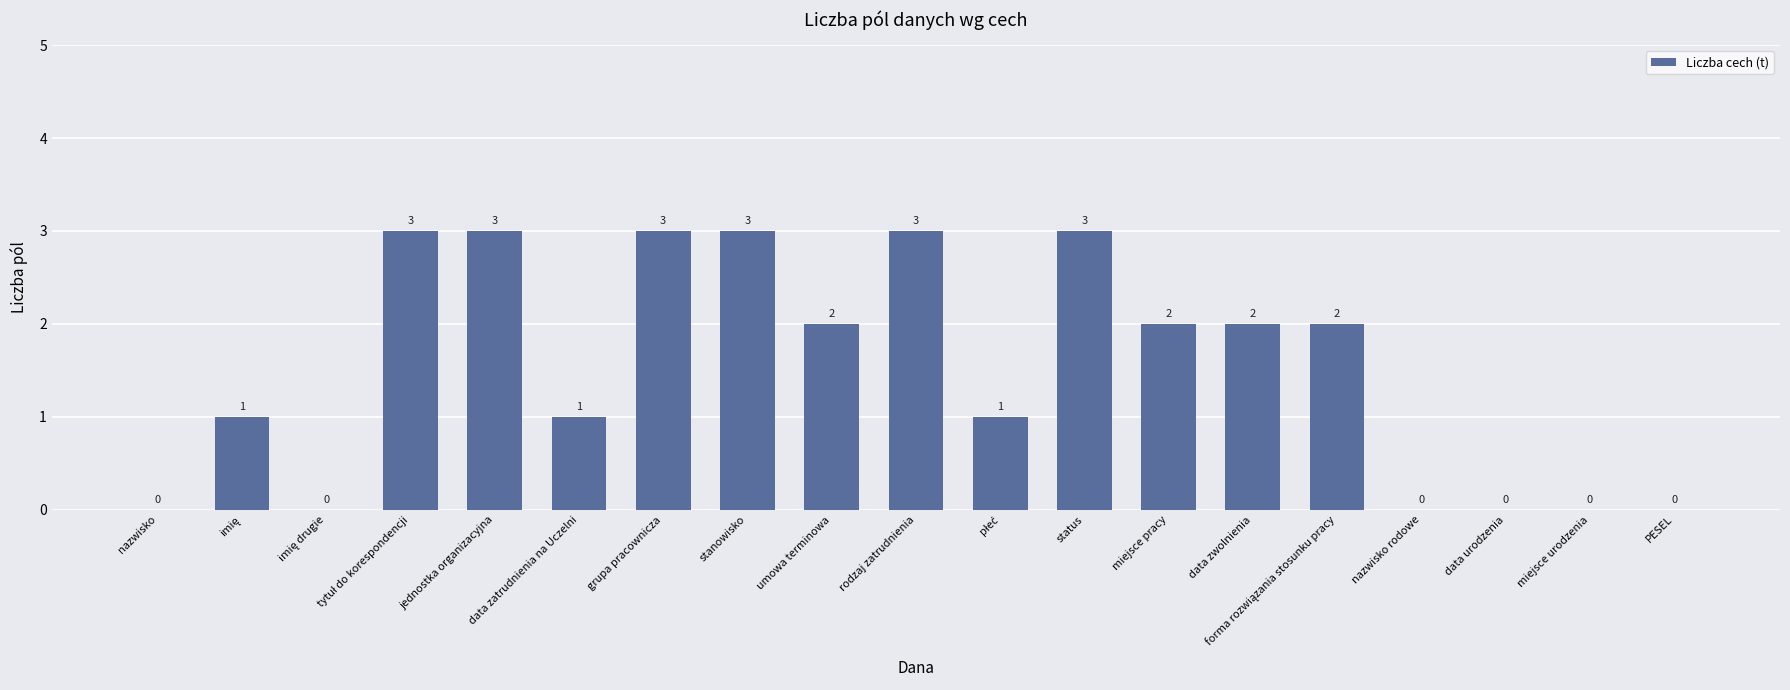

How many values are between 0 and 3?

19